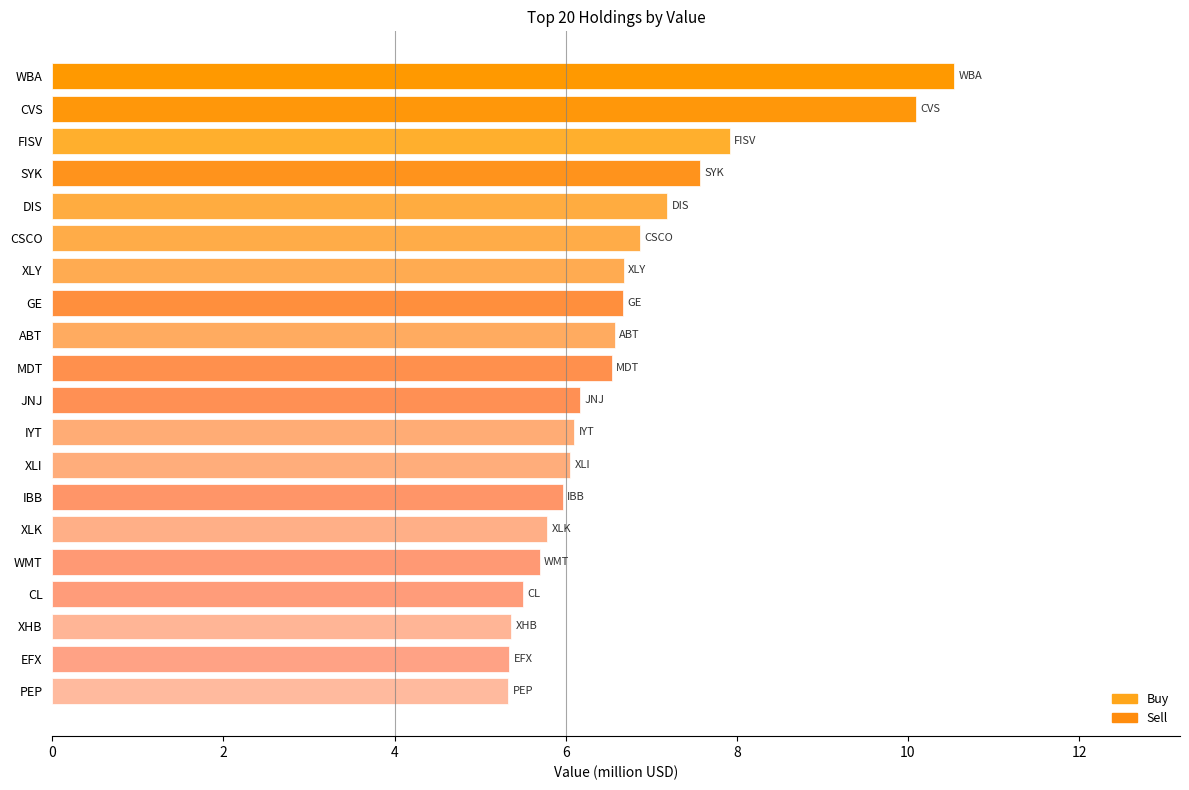

Which label corresponds to the largest value in the chart?

WBA